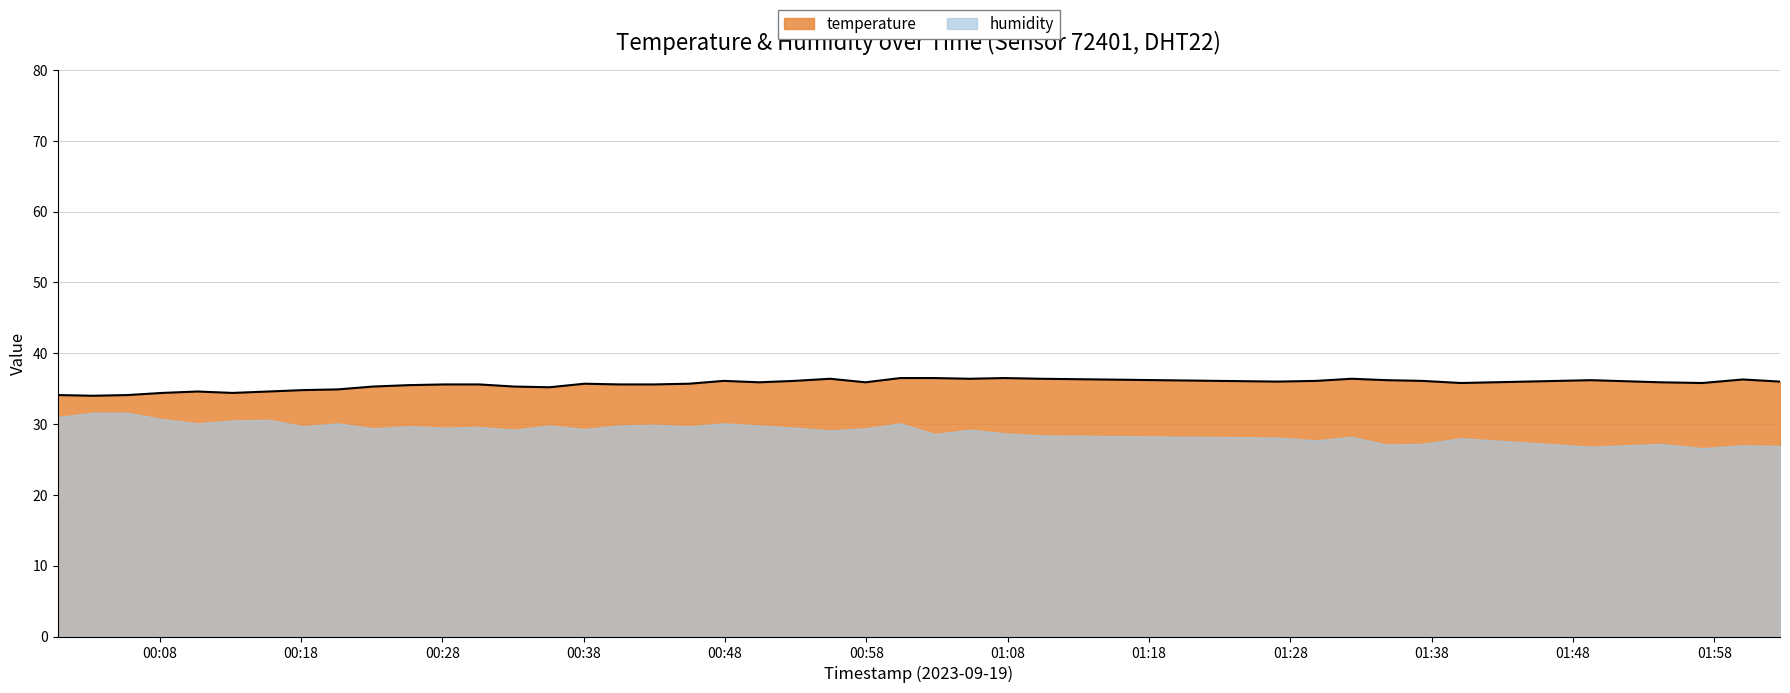

List the labels in order of value, largest first.

01:00, 01:02, 01:07, 00:55, 01:05, 01:10, 01:32, 02:00, 01:34, 01:49, 00:47, 00:52, 01:29, 01:37, 01:27, 02:02, 00:50, 00:57, 01:54, 01:40, 01:57, 00:38, 00:45, 00:28, 00:30, 00:40, 00:42, 00:25, 00:23, 00:33, 00:35, 00:20, 00:18, 00:10, 00:15, 00:08, 00:13, 00:00, 00:05, 00:03